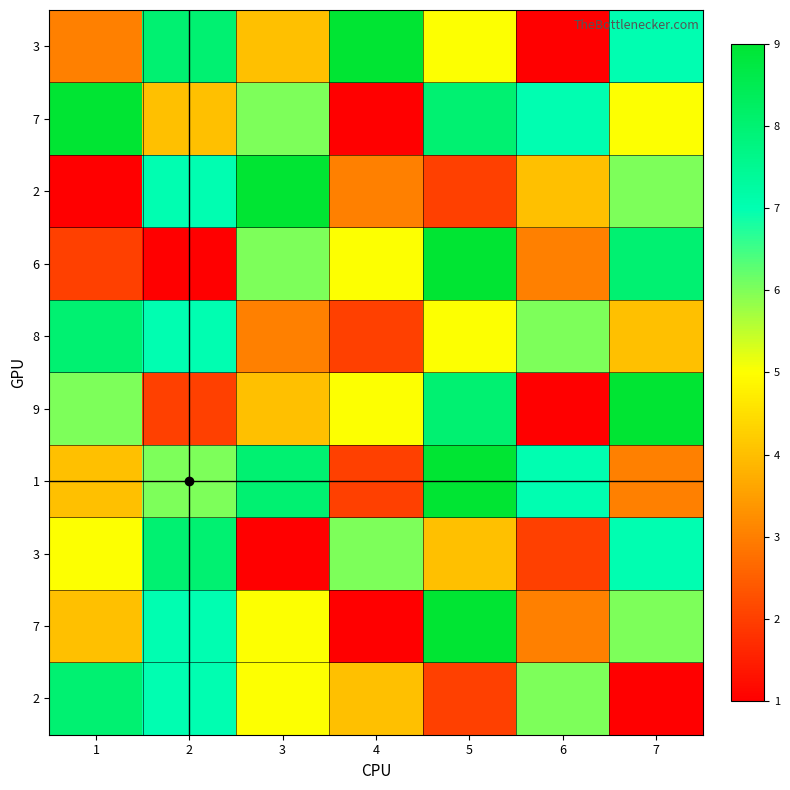

At how many categories does at least one series exceed 7?

6